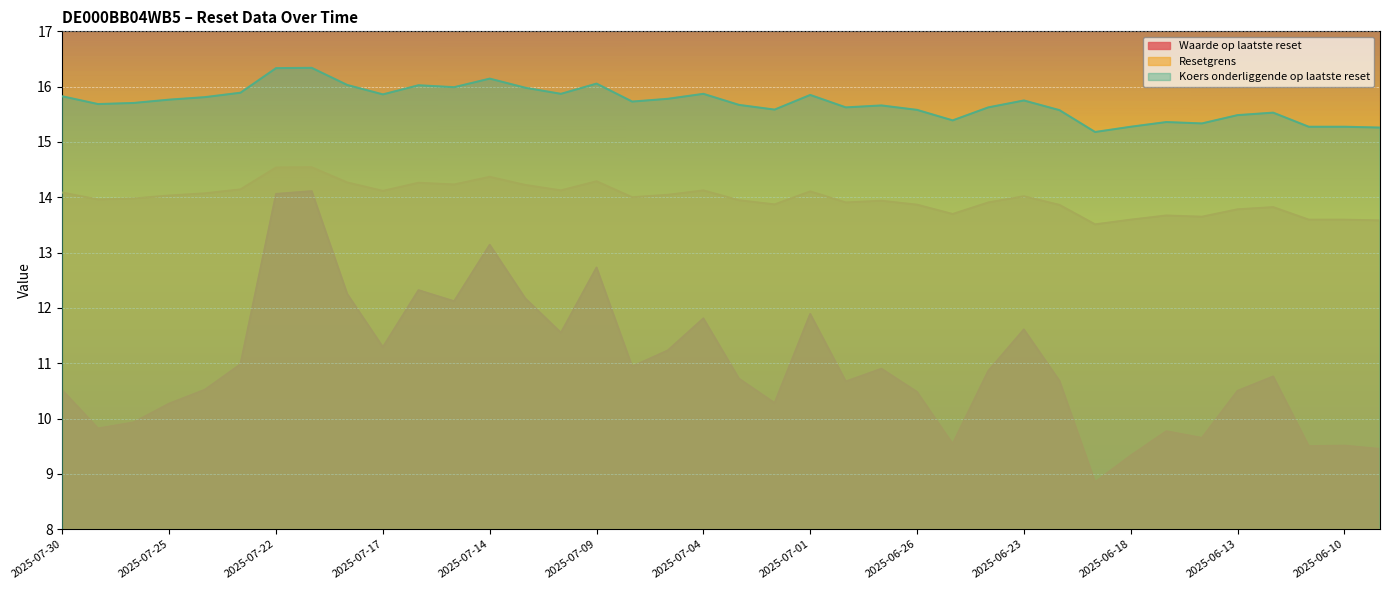

What are all the series names shown in the legend?

Waarde op laatste reset, Resetgrens, Koers onderliggende op laatste reset